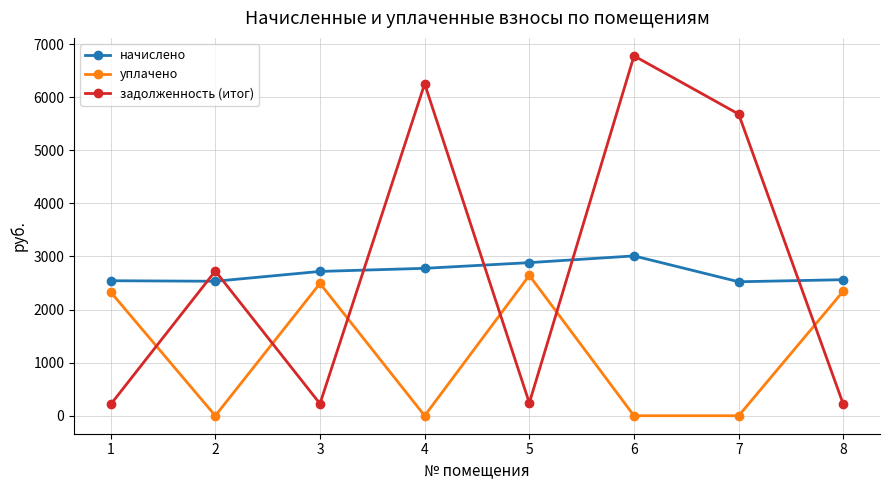

How many lines are shown in the chart?

3